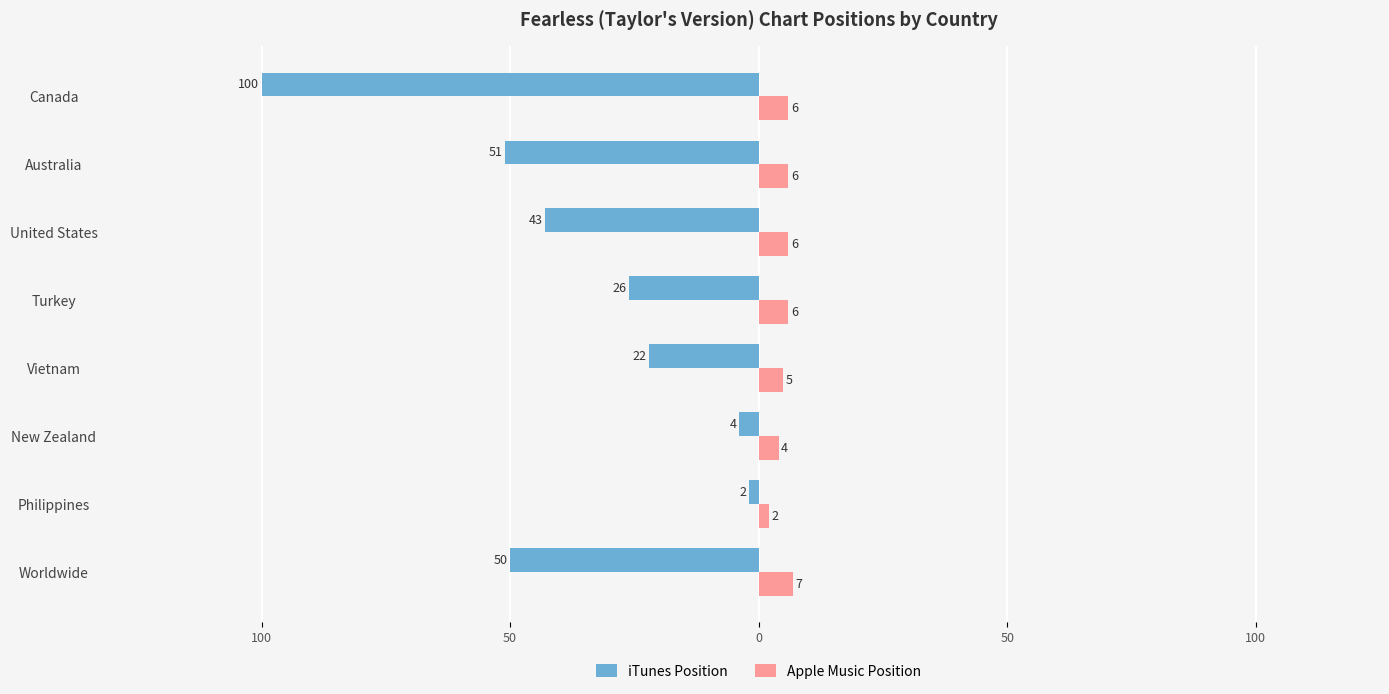

What is the minimum value for Apple Music Position?

2